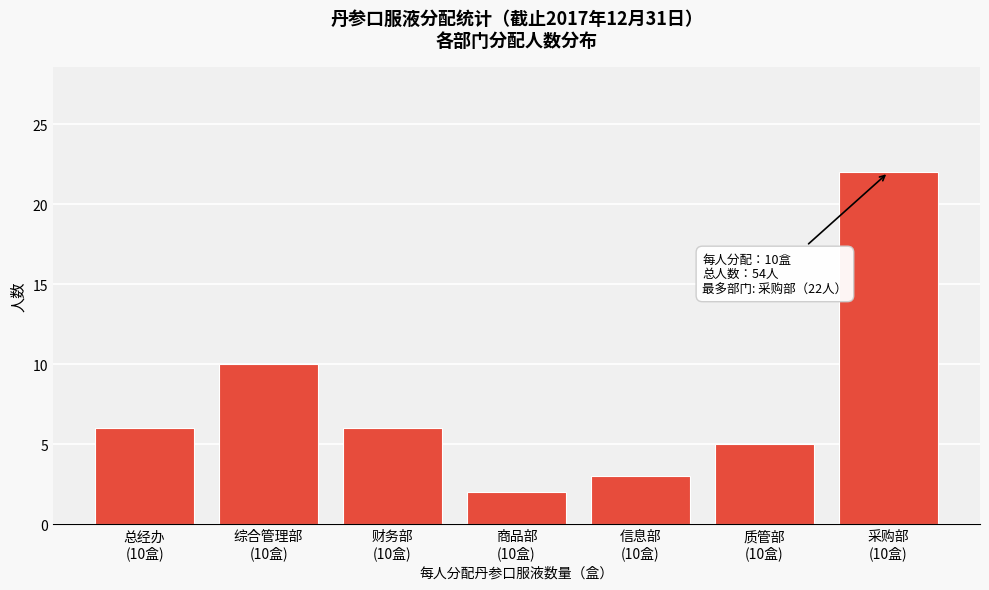

Reading left to right, list all the values displayed in this chart.

6	10	6	2	3	5	22